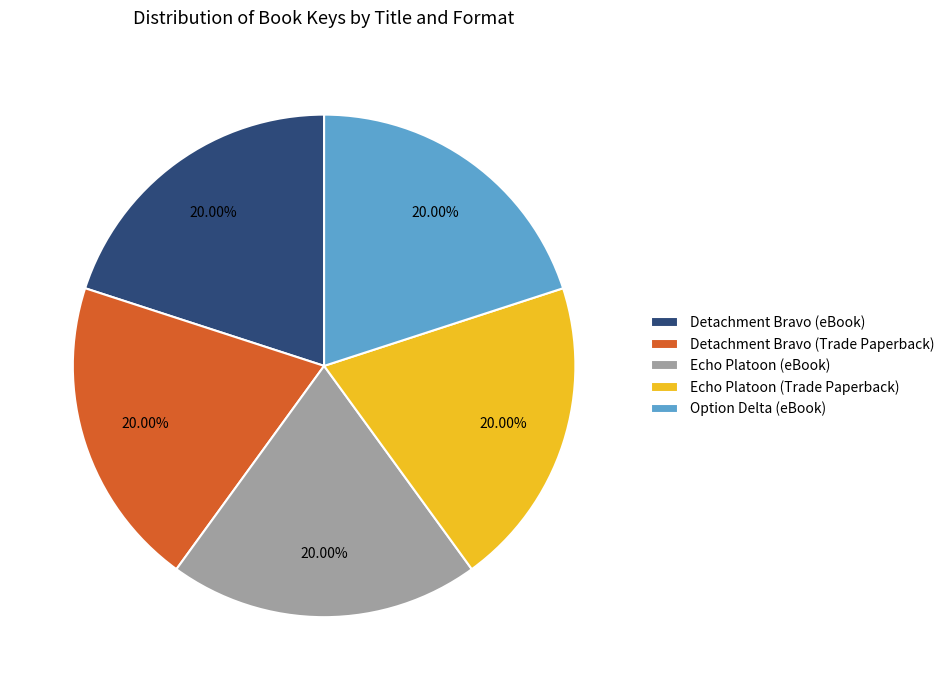

Is the sum of Option Delta (eBook) and Detachment Bravo (eBook) greater than half?

No